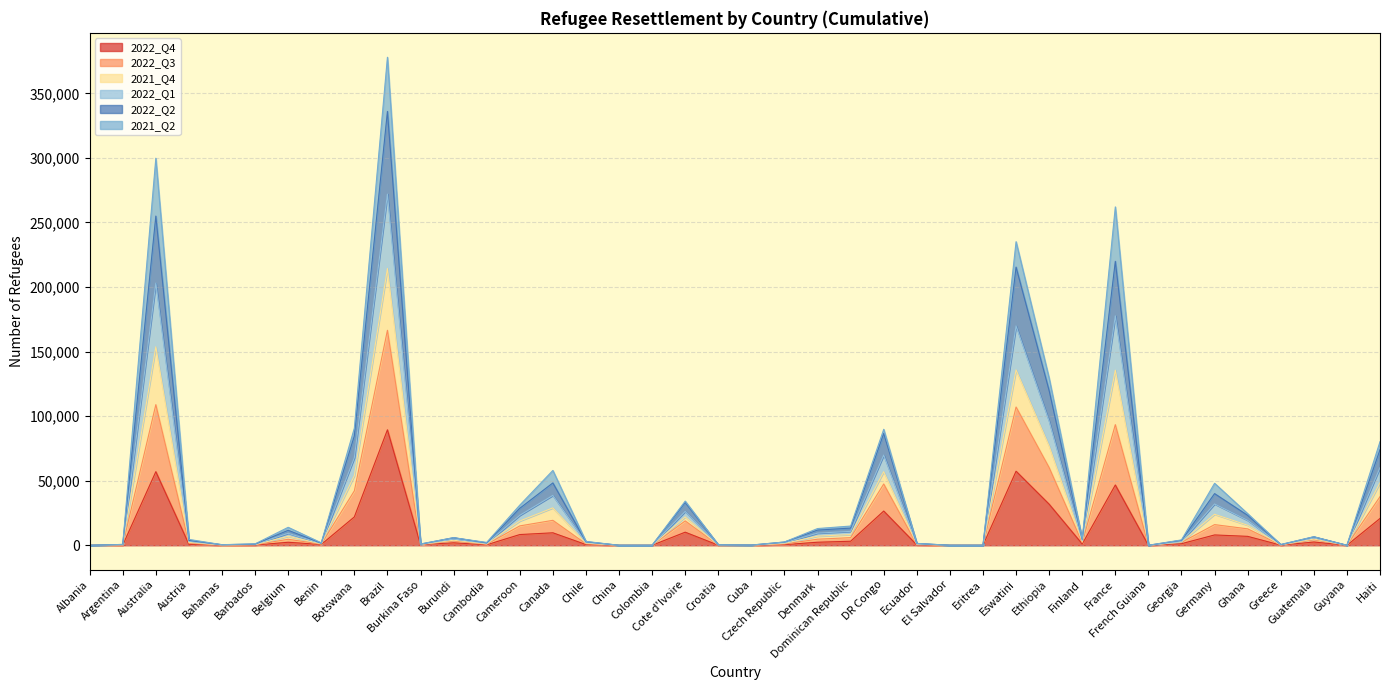

Is it true that 2022_Q4 equals -31873 at China?

False